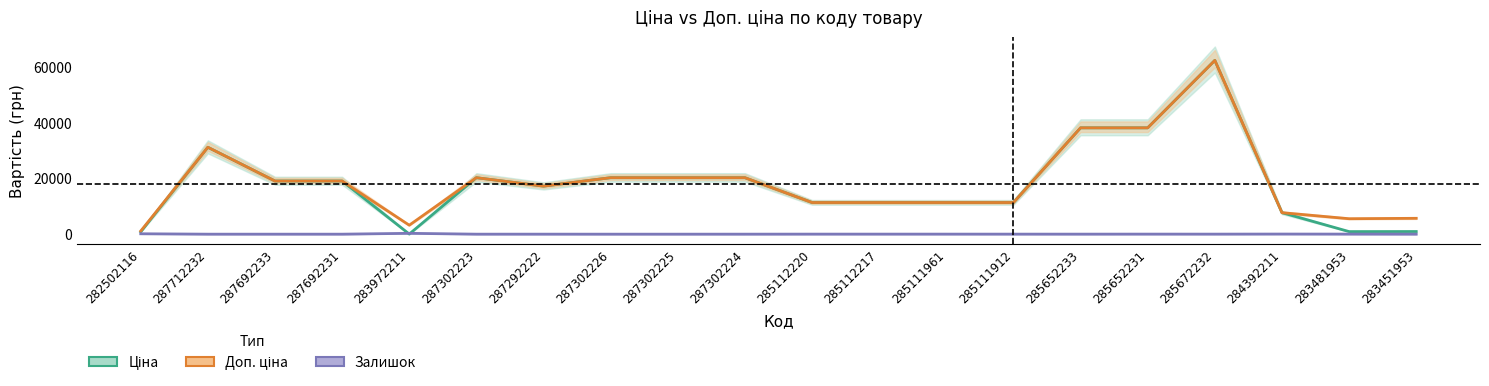

What is the label of the 15th point from the left?

285652233